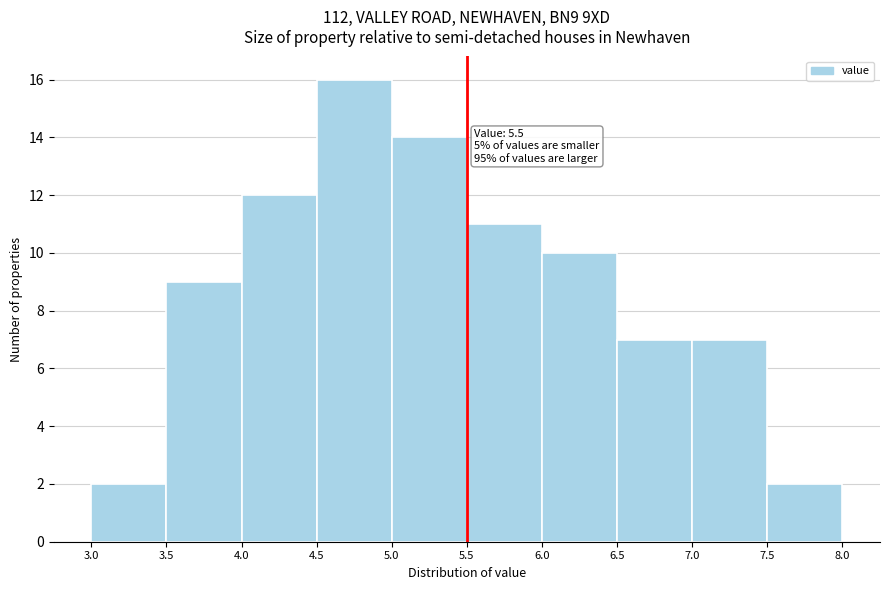

Over which range of the x-axis is the bar tallest?

4.5 to 5.0